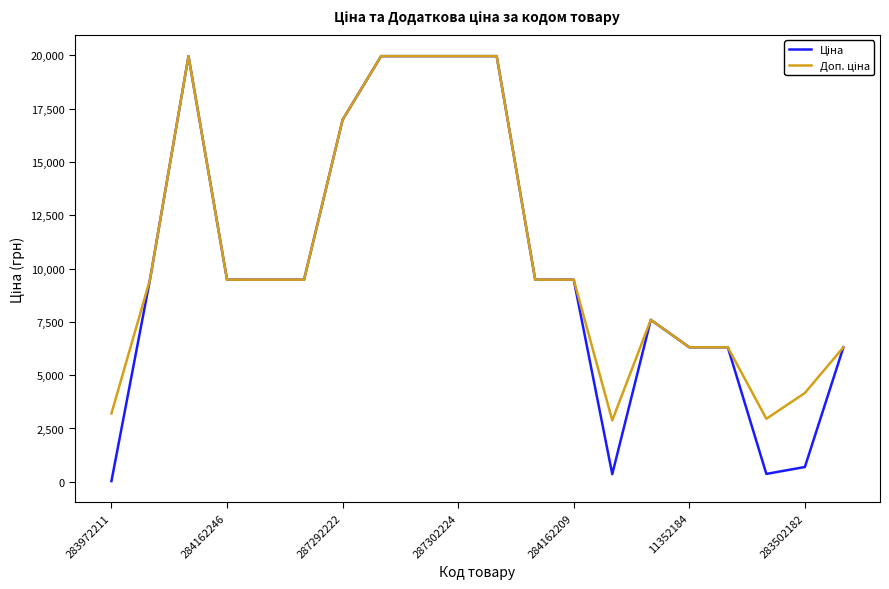

Does the chart have visible grid lines?

No